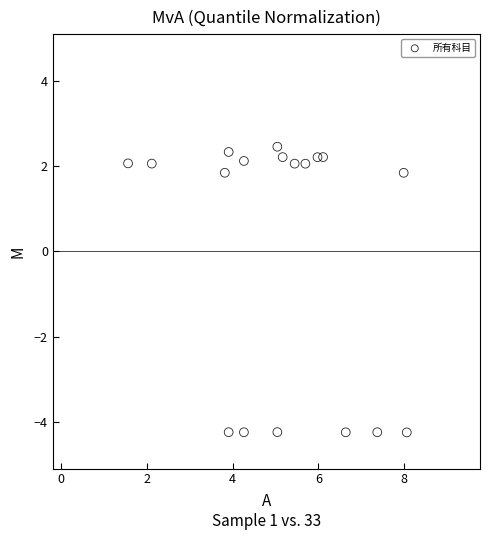

What is the range of Y values (max minus min)?

6.7